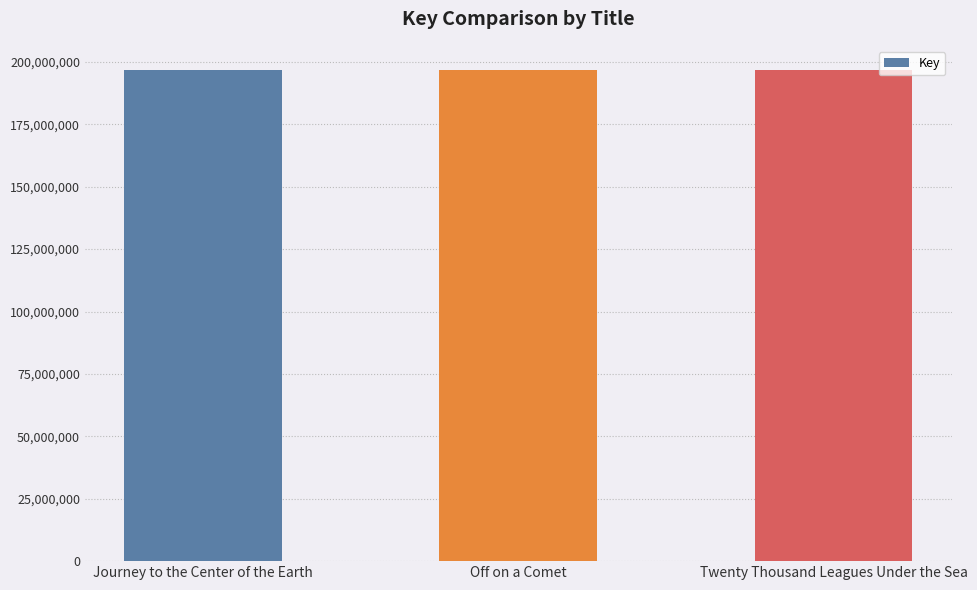

What is the smallest value displayed?

196617933